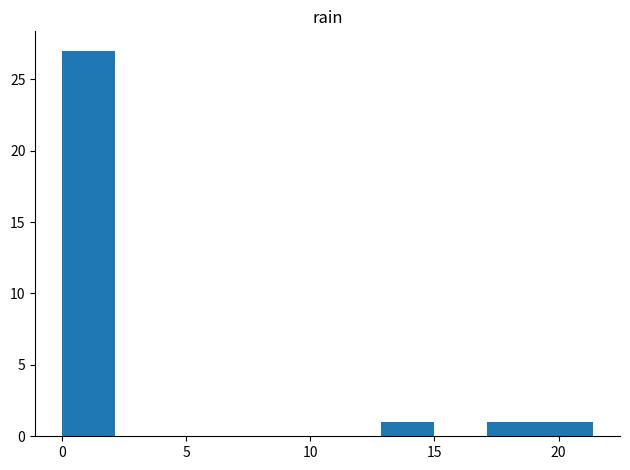

Reading left to right, transcribe this chart: for each bar, give the range it covers on the x-axis and its height. Neither the bar edges nor the heights are printed on the chart, so give them approximately, as read against the axes.

0.0 to 2.0: 27
2.0 to 4.5: 0
4.5 to 6.5: 0
6.5 to 8.5: 0
8.5 to 10.5: 0
10.5 to 13.0: 0
13.0 to 15.0: 1
15.0 to 17.0: 0
17.0 to 19.5: 1
19.5 to 21.5: 1